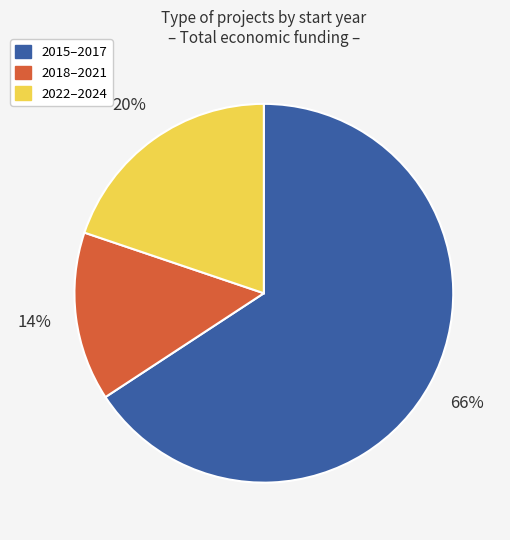

How many segments does this pie chart have?

3